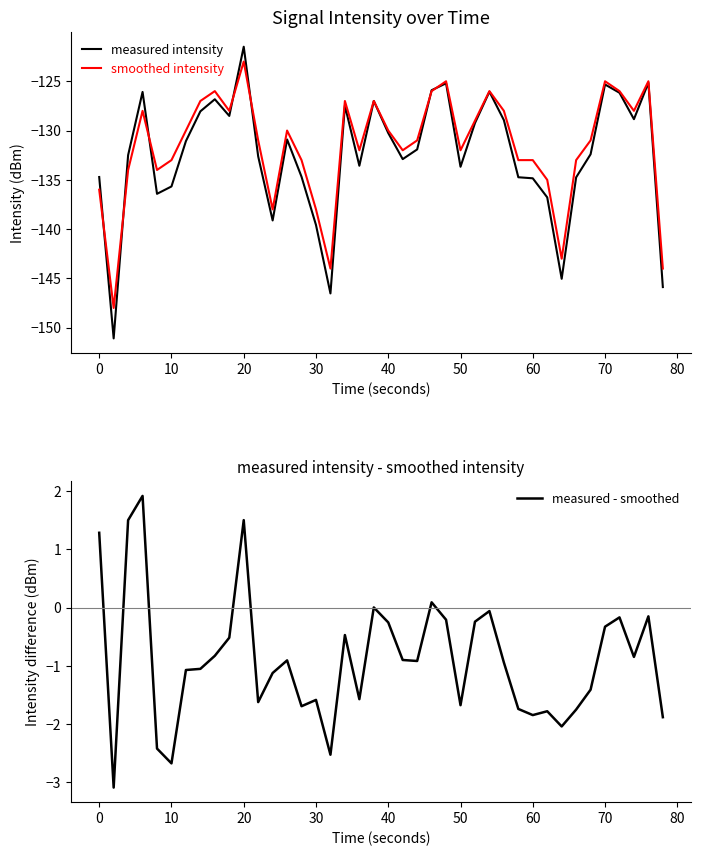

How many lines are shown in the chart?

3